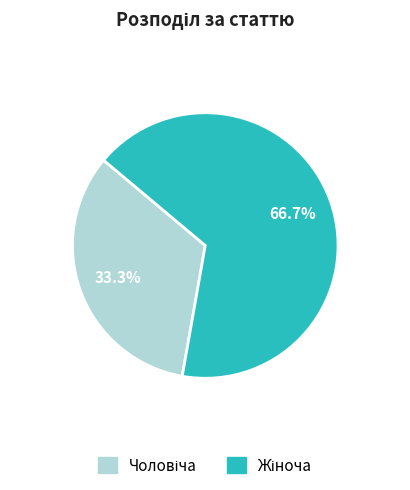

Does any single category account for the majority?

Yes